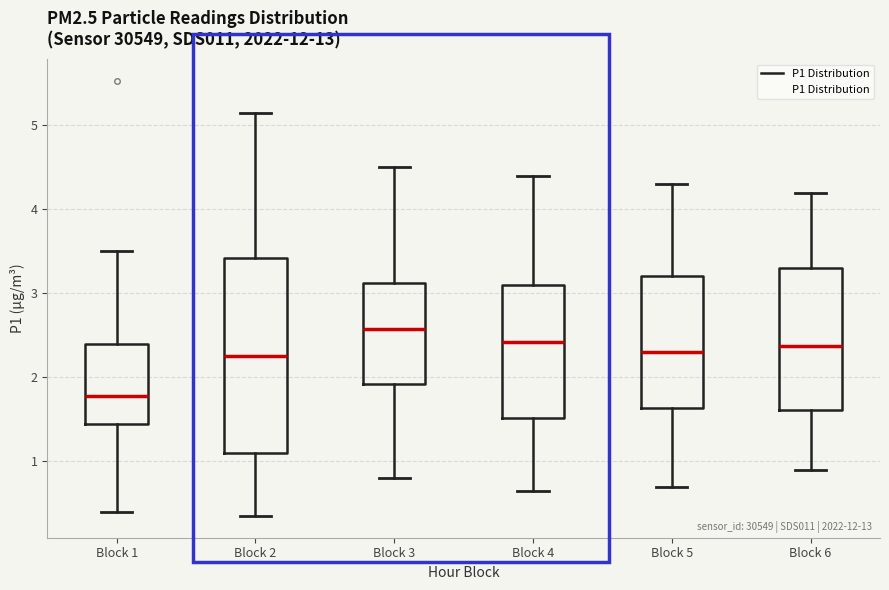

Reading left to right, transcribe this box plot: for each box, give where its median line is, the range the box spans, and where its two whiskers end, as read against the y-axis. The values are not printed on the chart, so give them approximately, as read against the axis.

Block 1: median 1.8, box 1.5 to 2.4, whiskers 0.4 to 3.5
Block 2: median 2.3, box 1.1 to 3.4, whiskers 0.4 to 5.2
Block 3: median 2.6, box 1.9 to 3.1, whiskers 0.8 to 4.5
Block 4: median 2.4, box 1.5 to 3.1, whiskers 0.7 to 4.4
Block 5: median 2.3, box 1.6 to 3.2, whiskers 0.7 to 4.3
Block 6: median 2.4, box 1.6 to 3.3, whiskers 0.9 to 4.2